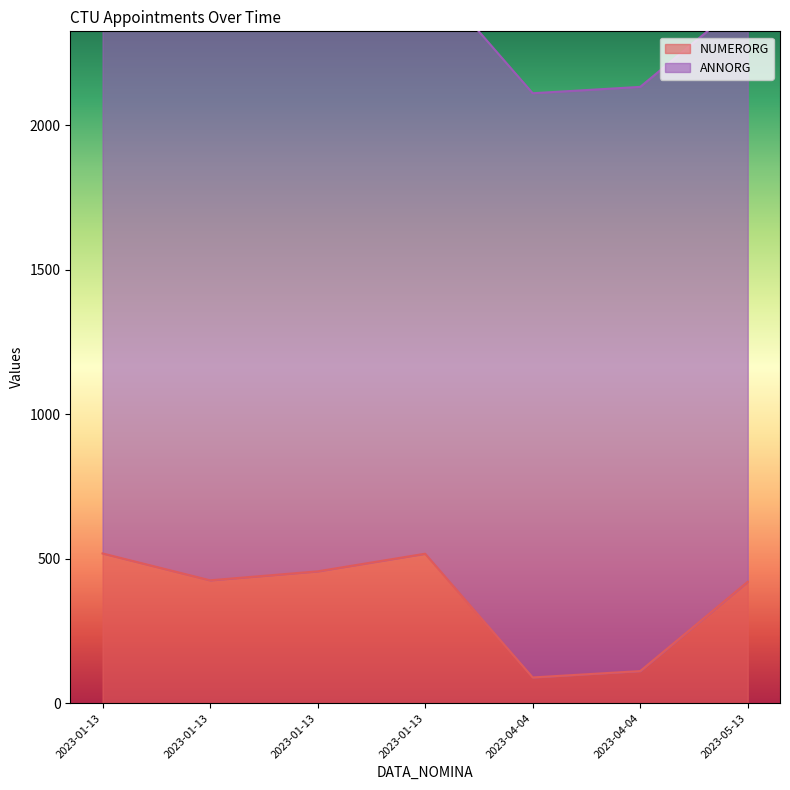

At which category is the sum across all series the highest?

2023-01-13